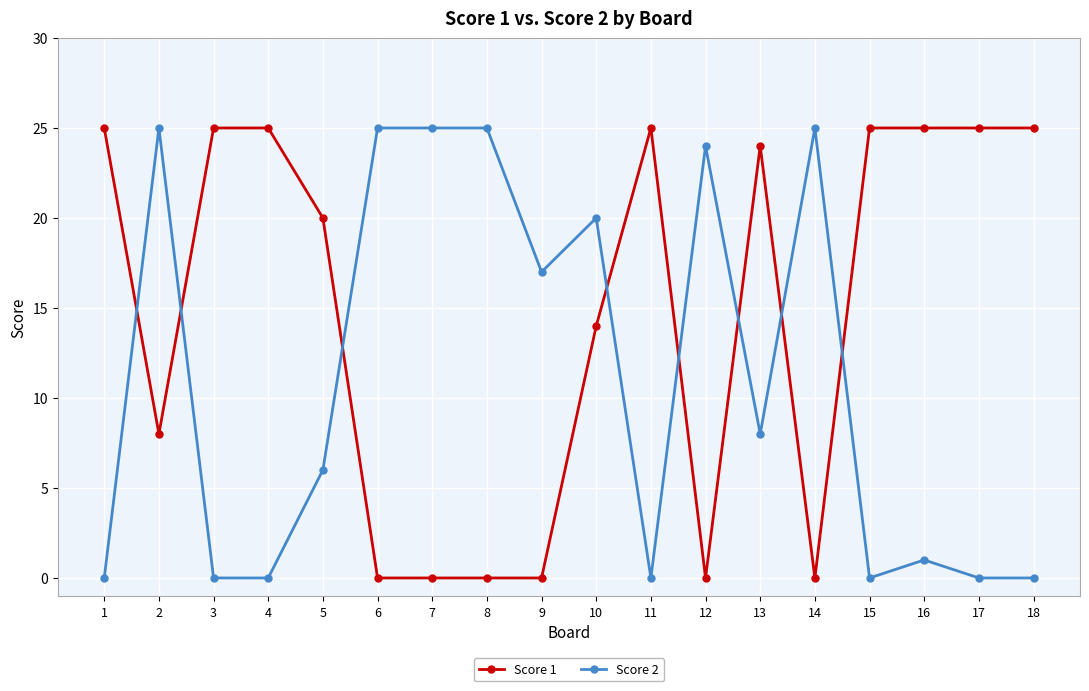

True or false: Score 2 has more than 2 points higher than both neighbors.

True